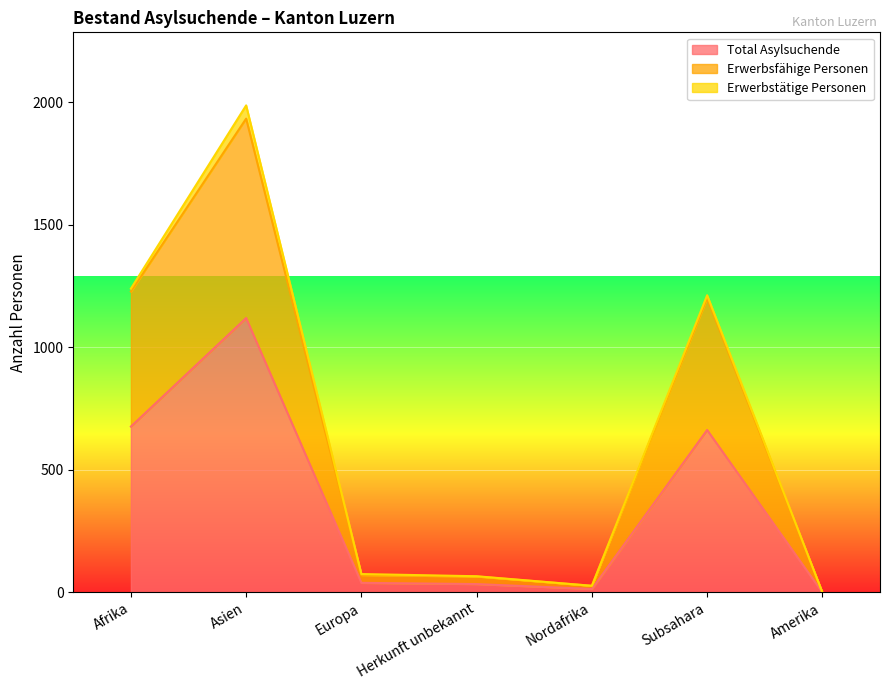

At which label does Total Asylsuchende reach its peak?

Asien